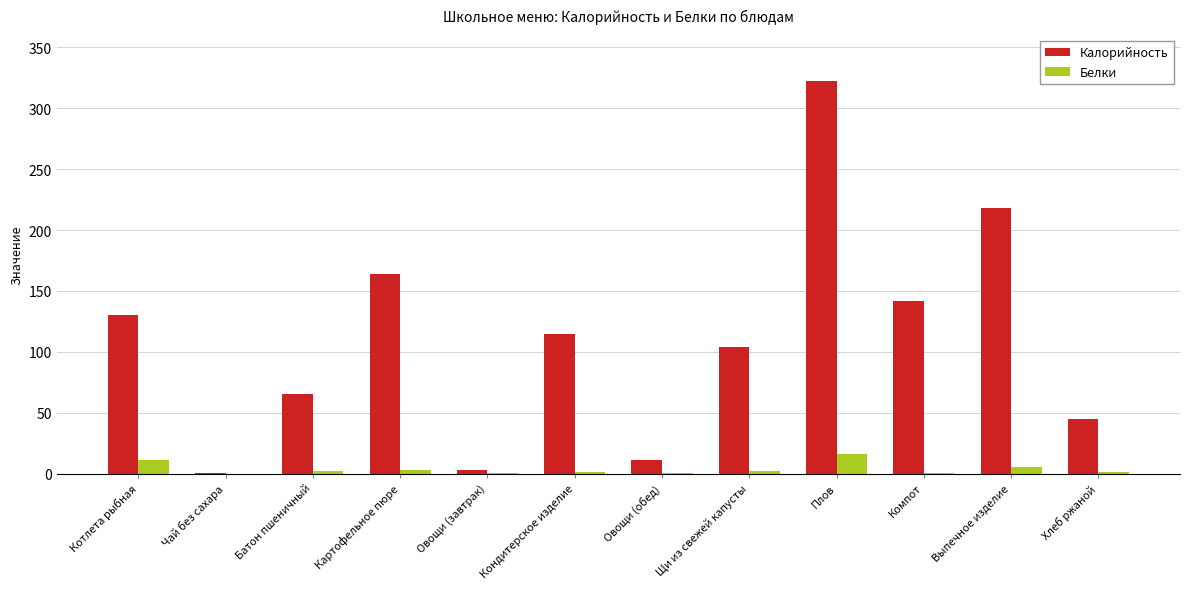

The Калорийность series shows 45.0 at Хлеб ржаной. True or false?

True